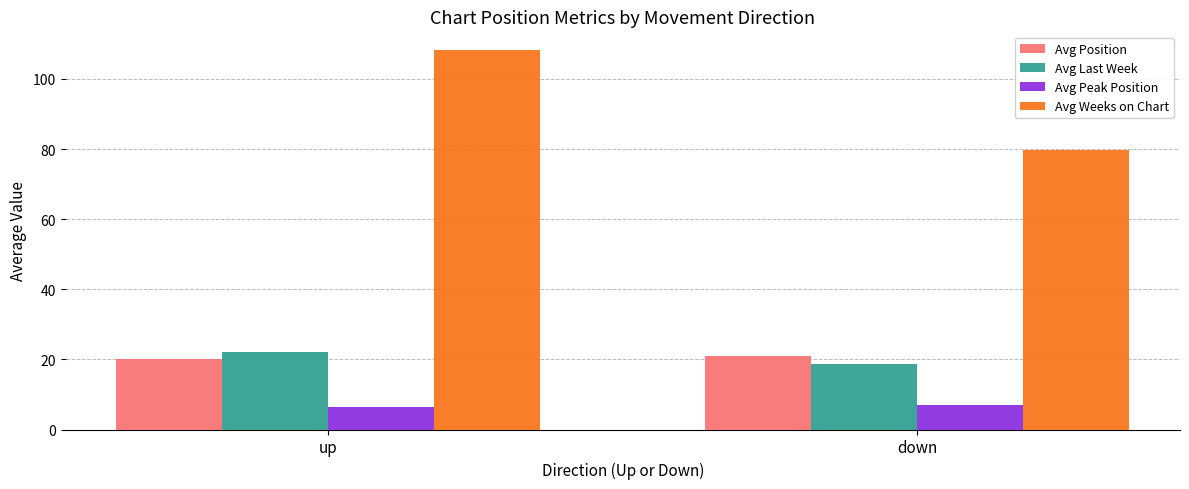

What is the label of the 1st bar from the left?

up